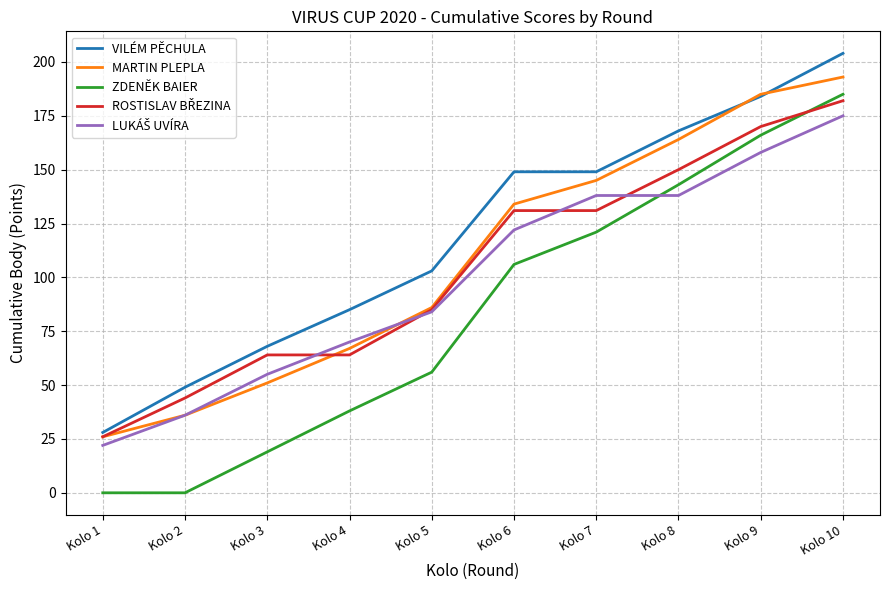

Between Kolo 1 and Kolo 6, which series saw the biggest shift?

VILÉM PĚCHULA